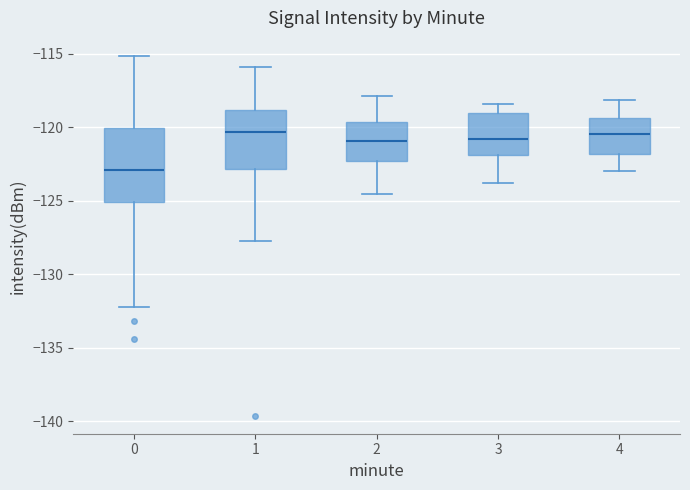

Reading left to right, read every box against the y-axis: the position of its median line, the range the box covers, and the ends of its whiskers. The values are not printed on the chart, so give them approximately, as read against the axis.

0: median -123.0, box -125.0 to -120.0, whiskers -132.0 to -115.0
1: median -120.5, box -123.0 to -119.0, whiskers -128.0 to -116.0
2: median -121.0, box -122.5 to -119.5, whiskers -124.5 to -118.0
3: median -121.0, box -122.0 to -119.0, whiskers -124.0 to -118.5
4: median -120.5, box -122.0 to -119.5, whiskers -123.0 to -118.0